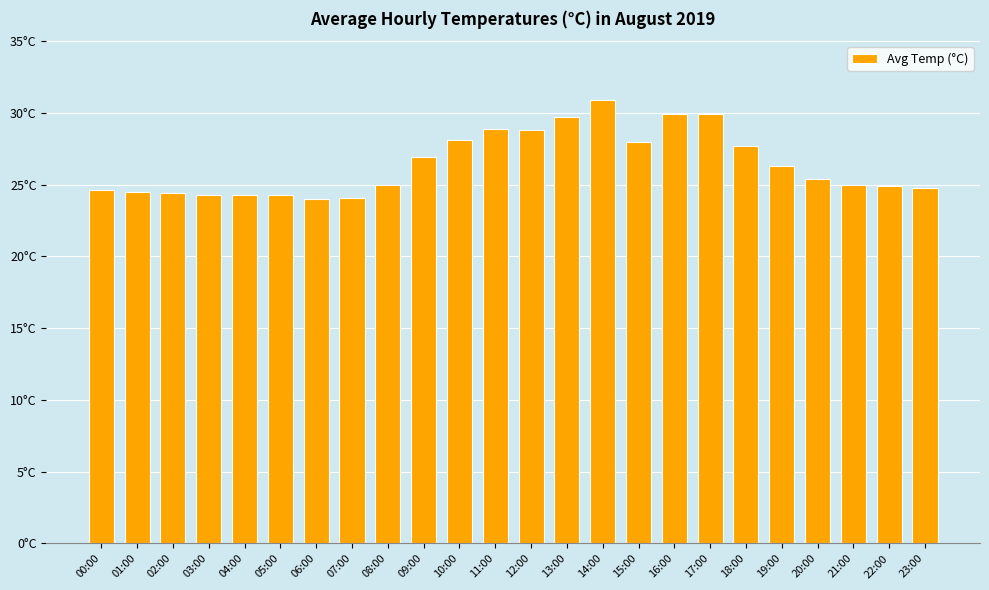

Read the value at 19:00.

26.3